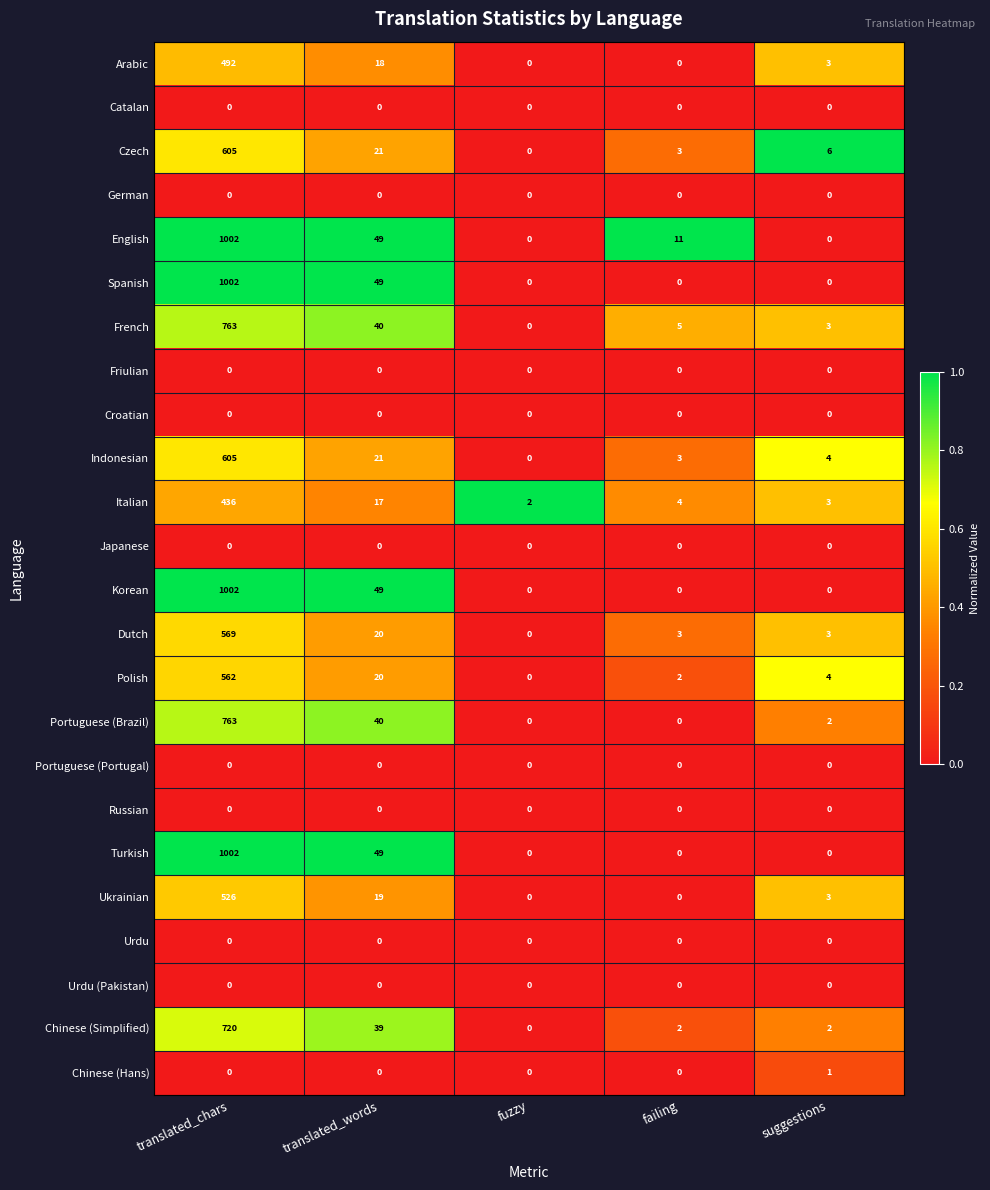

The value of Czech at failing is 2. True or false?

False